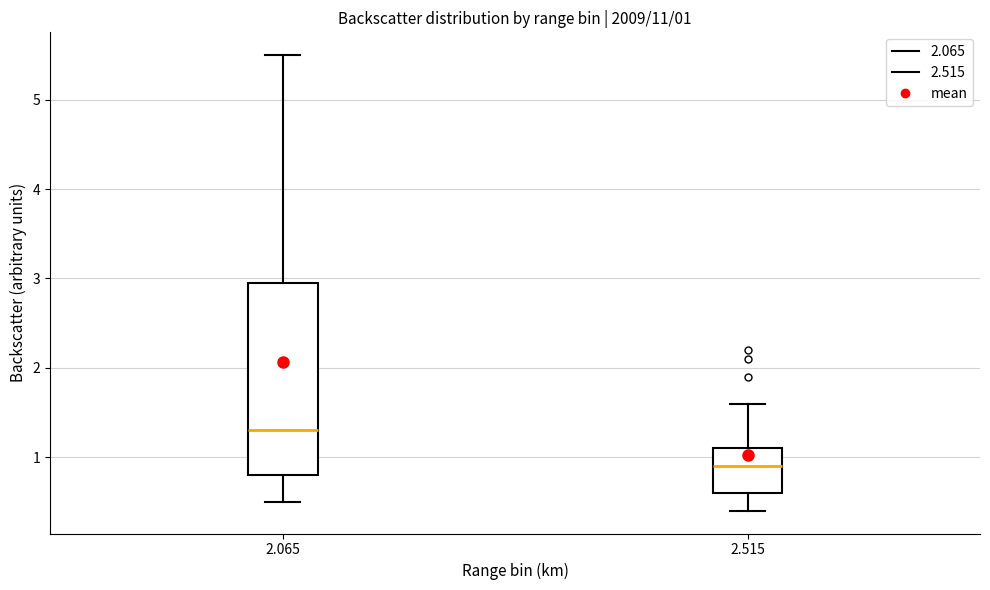

Which box is the tallest, from its lower edge to its upper edge?

2.065